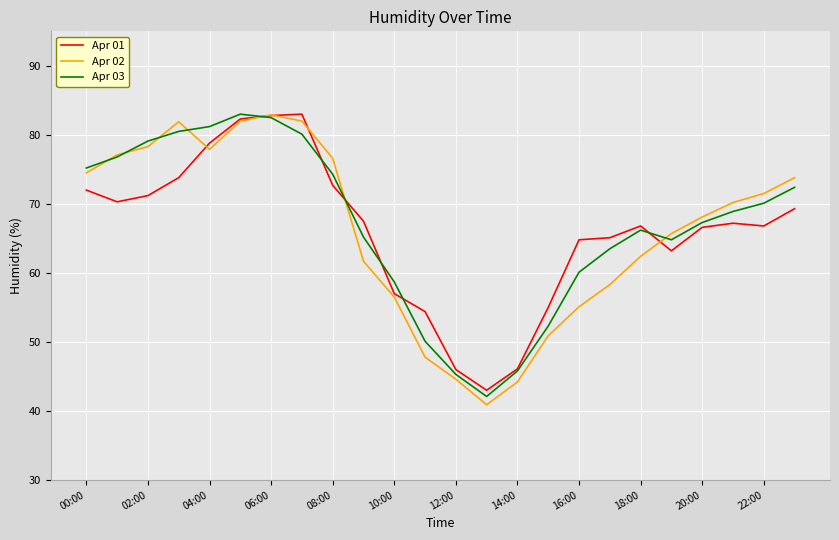

Which series has the widest spread of values?

Apr 02